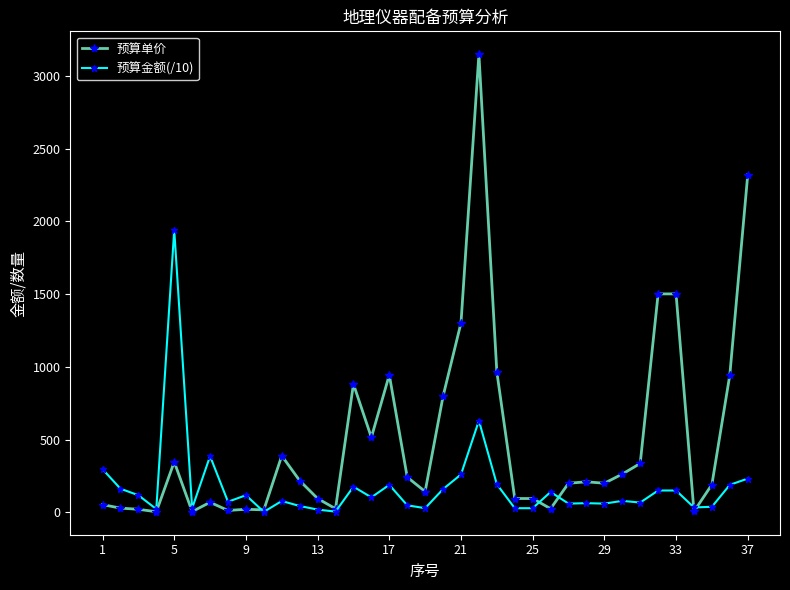

Which series has the widest spread of values?

预算单价